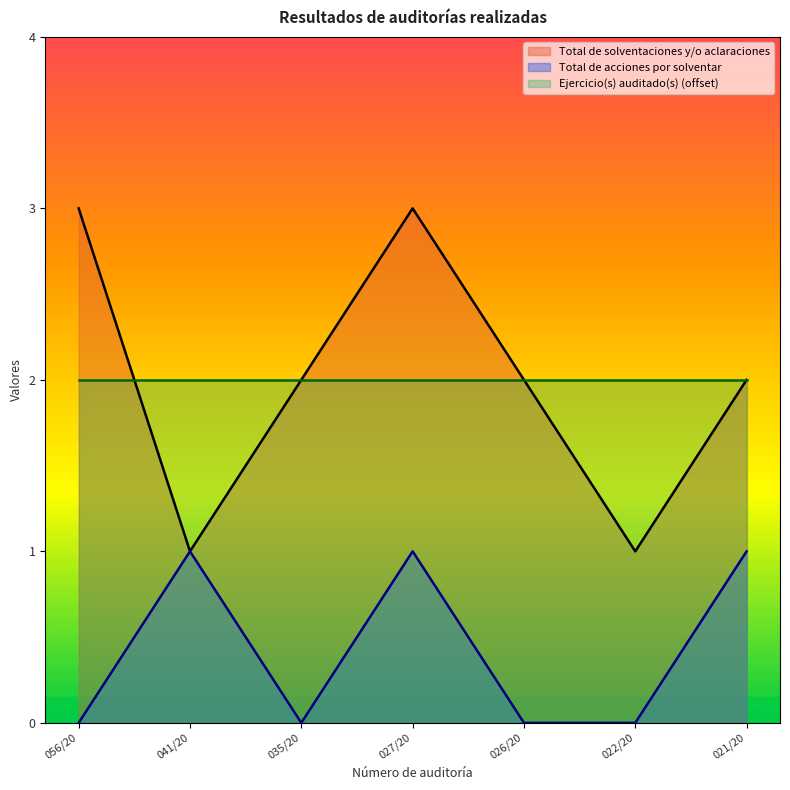

True or false: Total de acciones por solventar and Ejercicio(s) auditado(s) (offset) intersect in this chart.

False